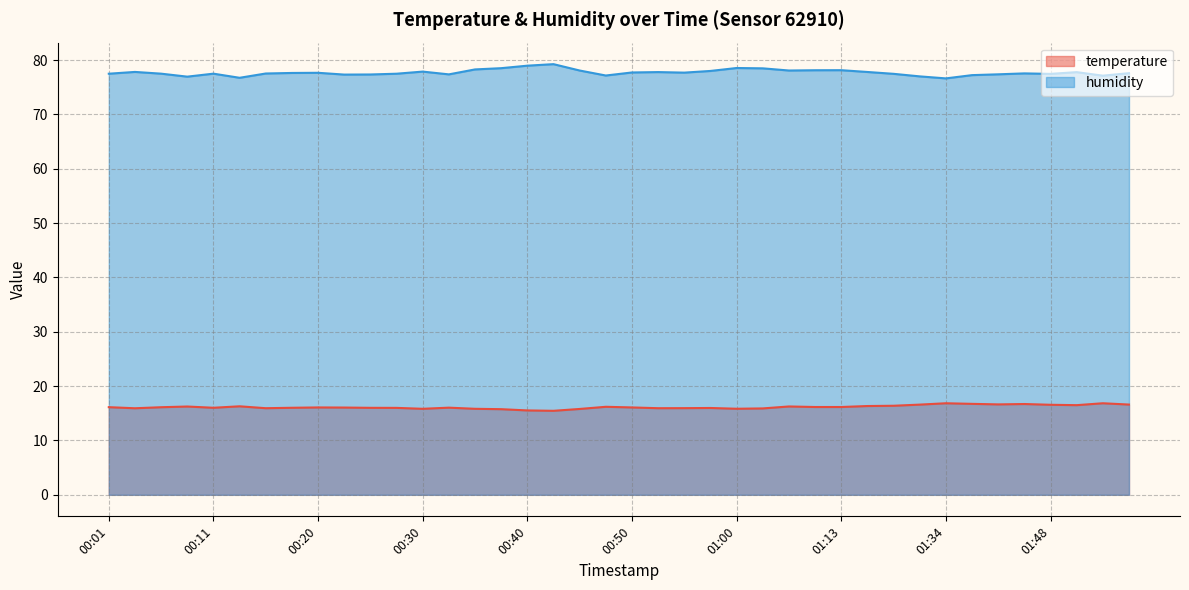

At which category does the chart reach its peak across all series?

00:42